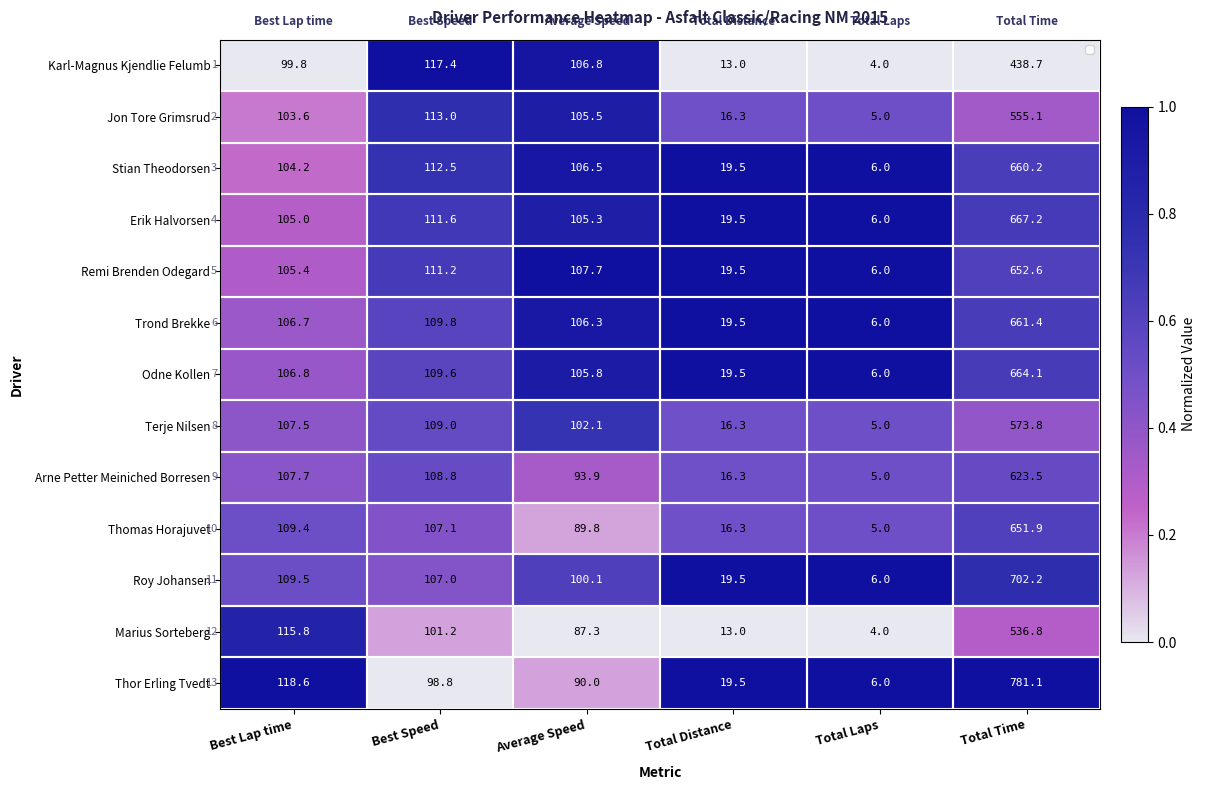

Between Best Lap time and Total Distance, which is larger?

Best Lap time